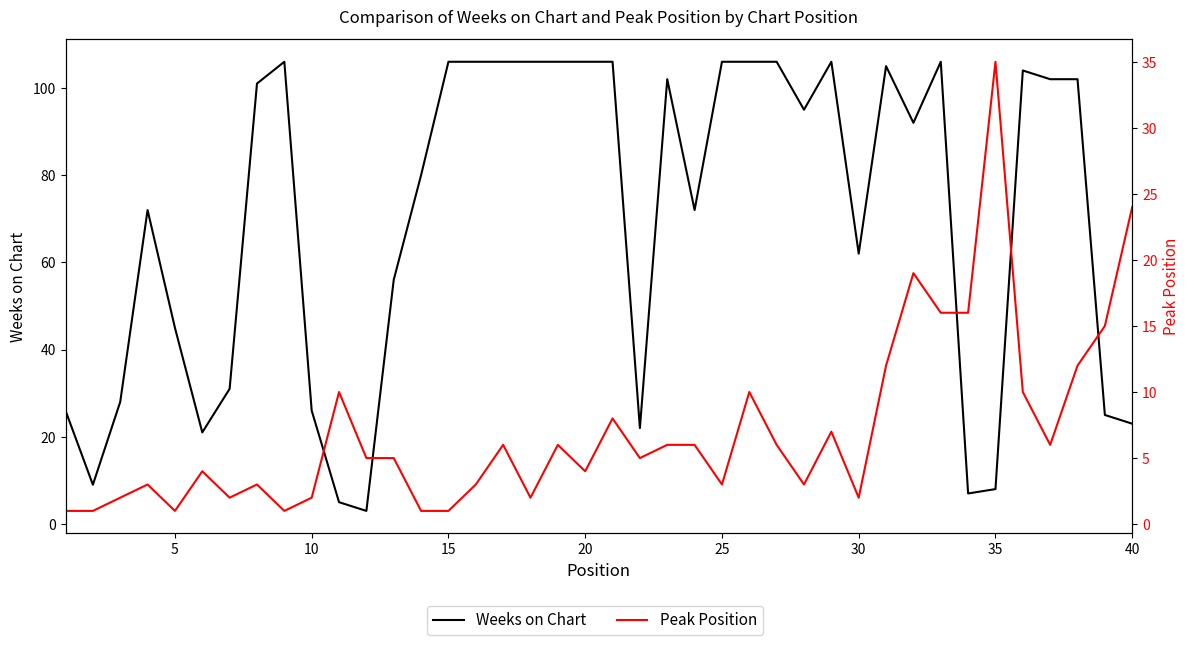

True or false: Weeks on Chart has a value of 15 at 40.

False